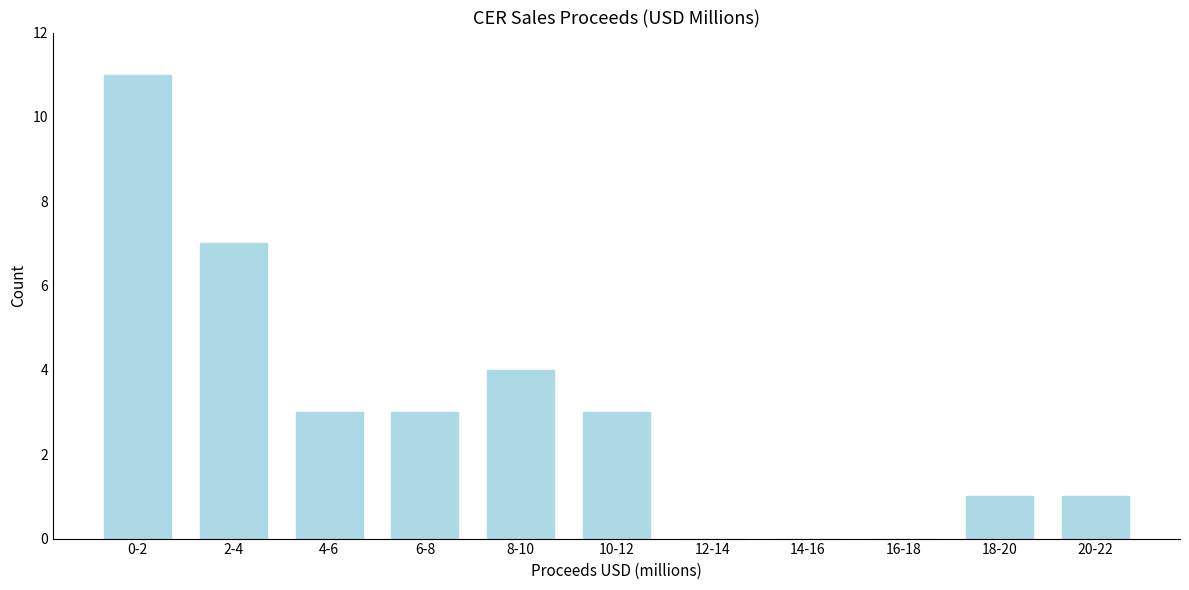

Reading right to left, extract all data points from this chart.

20-22=1	18-20=1	16-18=0	14-16=0	12-14=0	10-12=3	8-10=4	6-8=3	4-6=3	2-4=7	0-2=11